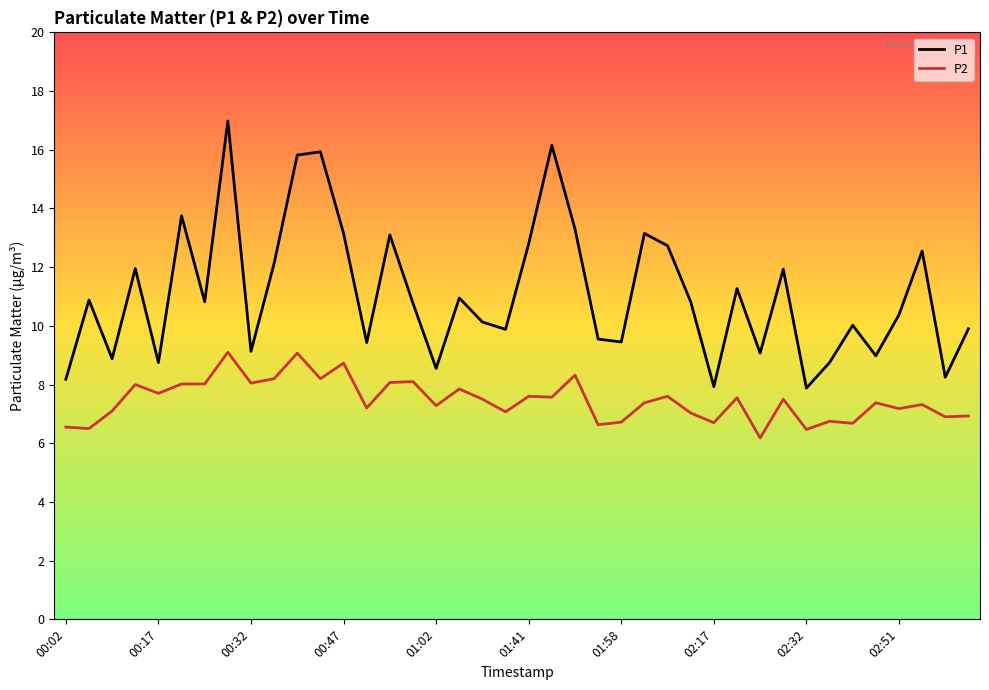

Which series has the widest spread of values?

P1